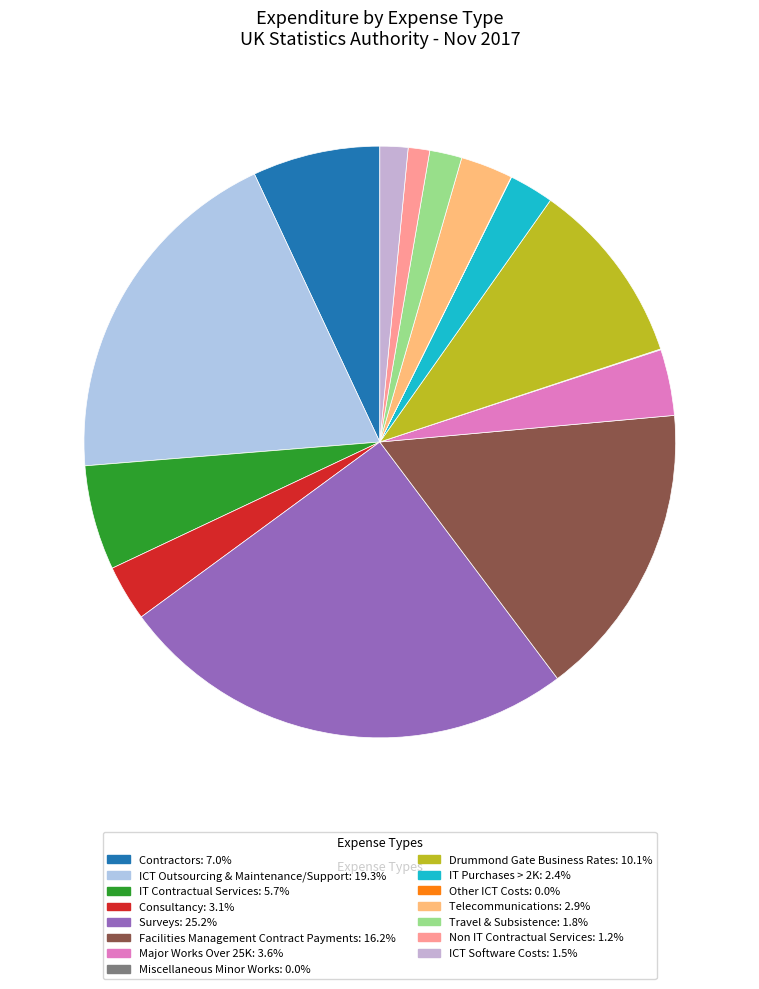

Is there a majority slice in this chart?

No